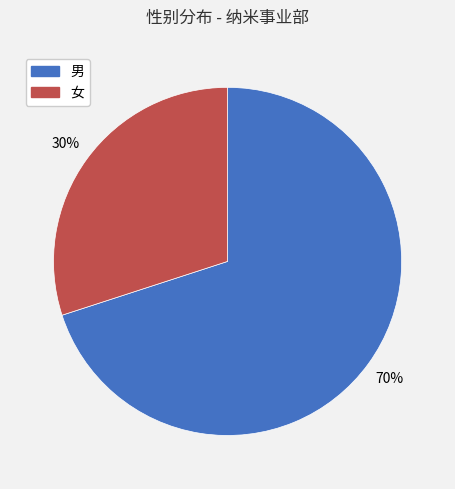

Which slice represents more than half of the pie?

男